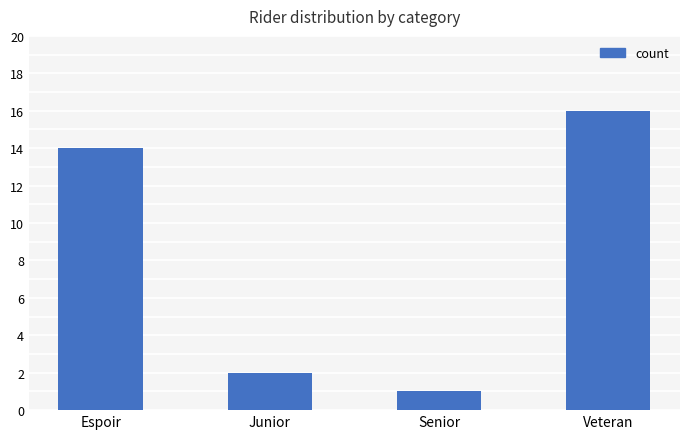

Which category has the lowest value across all series?

Senior